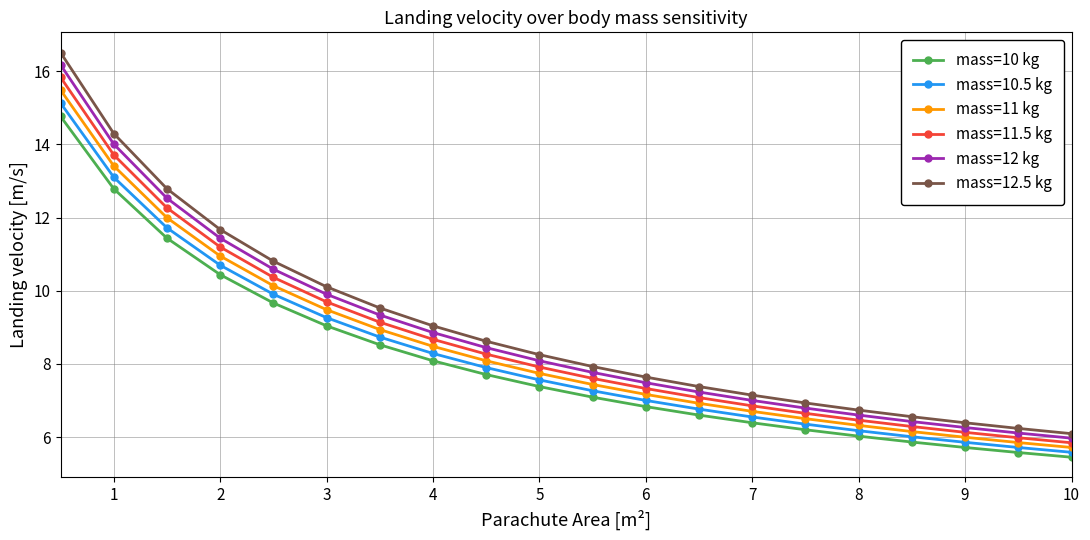

Rank the series by their average value, from highest to lowest.

mass=12.5 kg, mass=12 kg, mass=11.5 kg, mass=11 kg, mass=10.5 kg, mass=10 kg